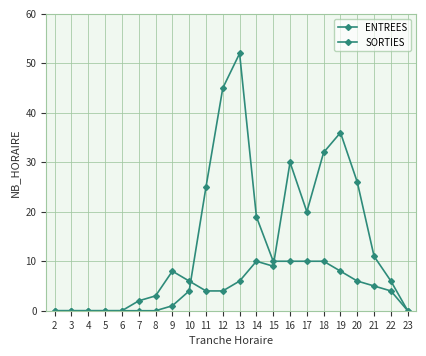

How many distinct data groups are displayed?

2